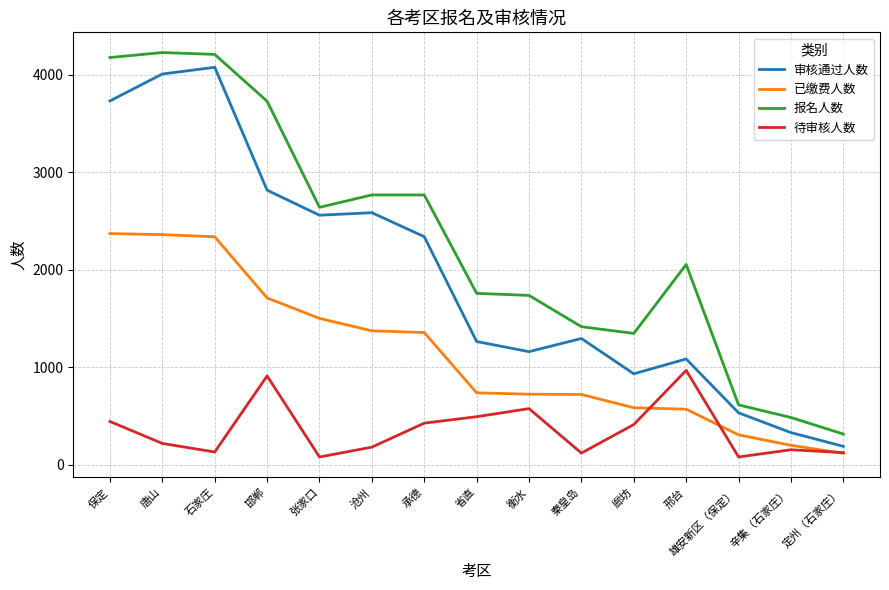

True or false: 报名人数 and 待审核人数 intersect in this chart.

False